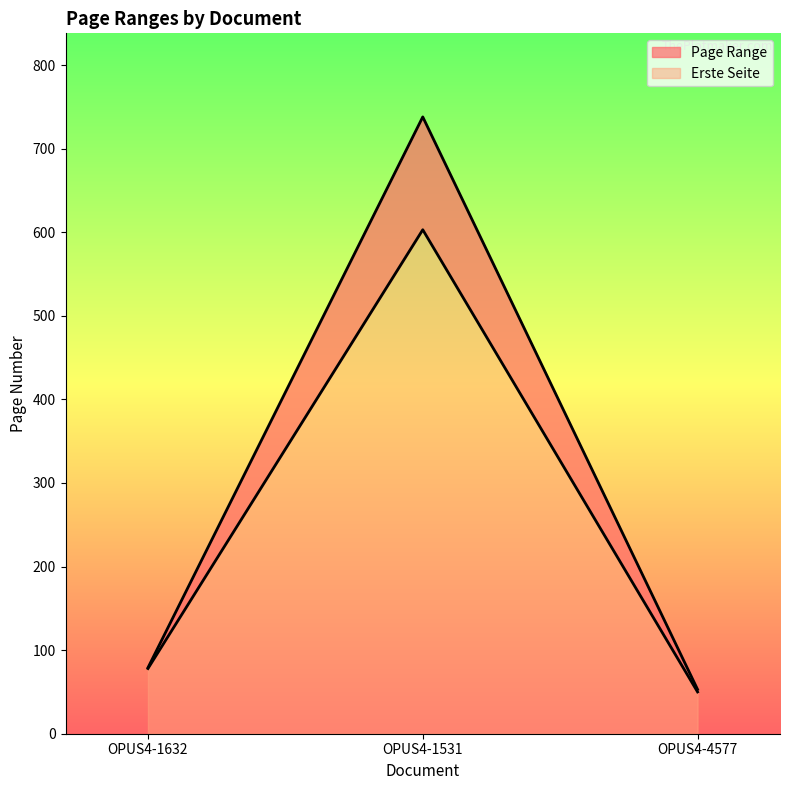

What is the sum of the Letzte Seite values at OPUS4-1632 and OPUS4-4577?

132